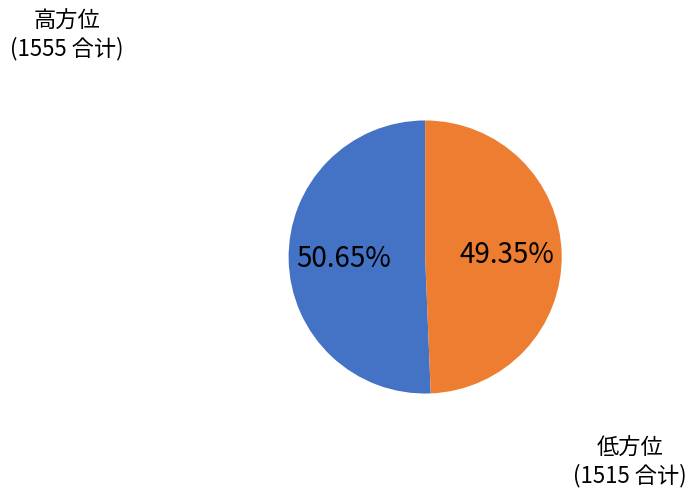

Does any single category account for the majority?

Yes